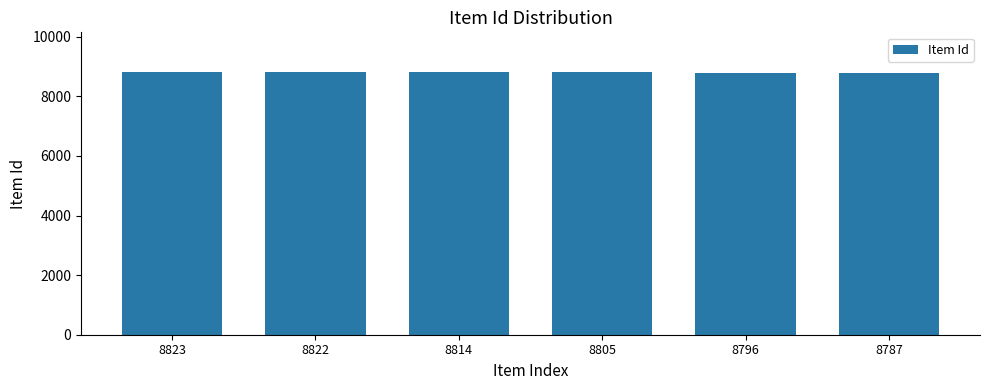

What is the difference between the maximum and second lowest values?

27